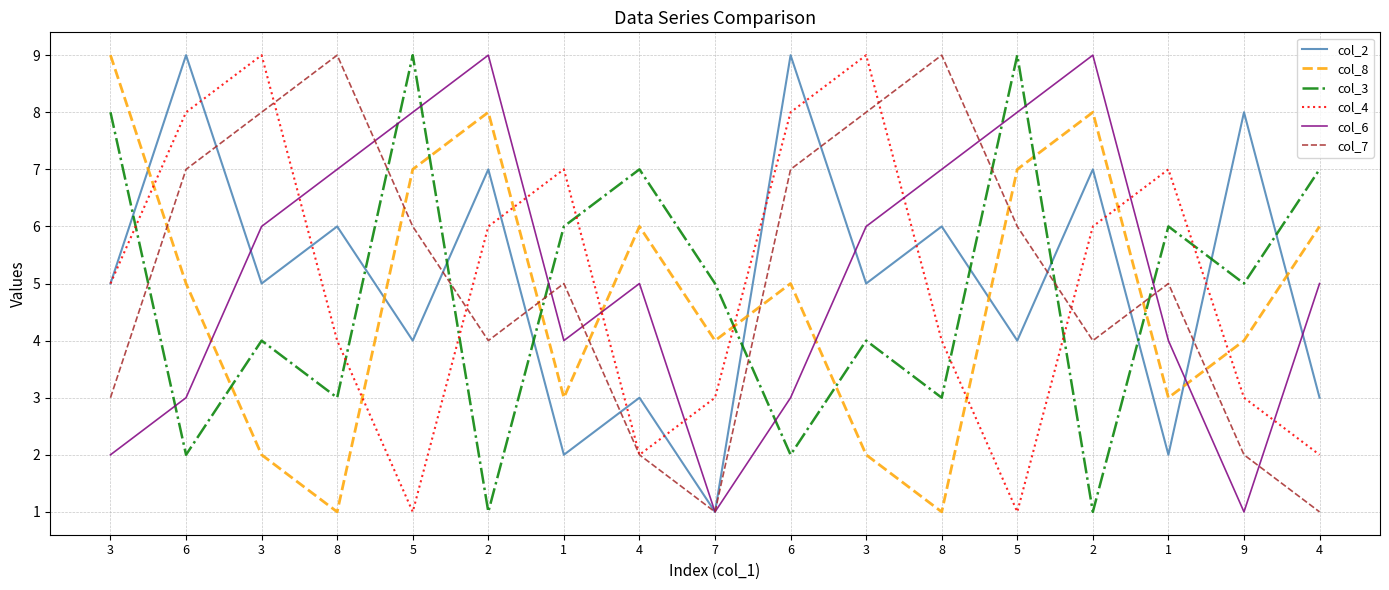

What is the average value of the col_7 series?

5